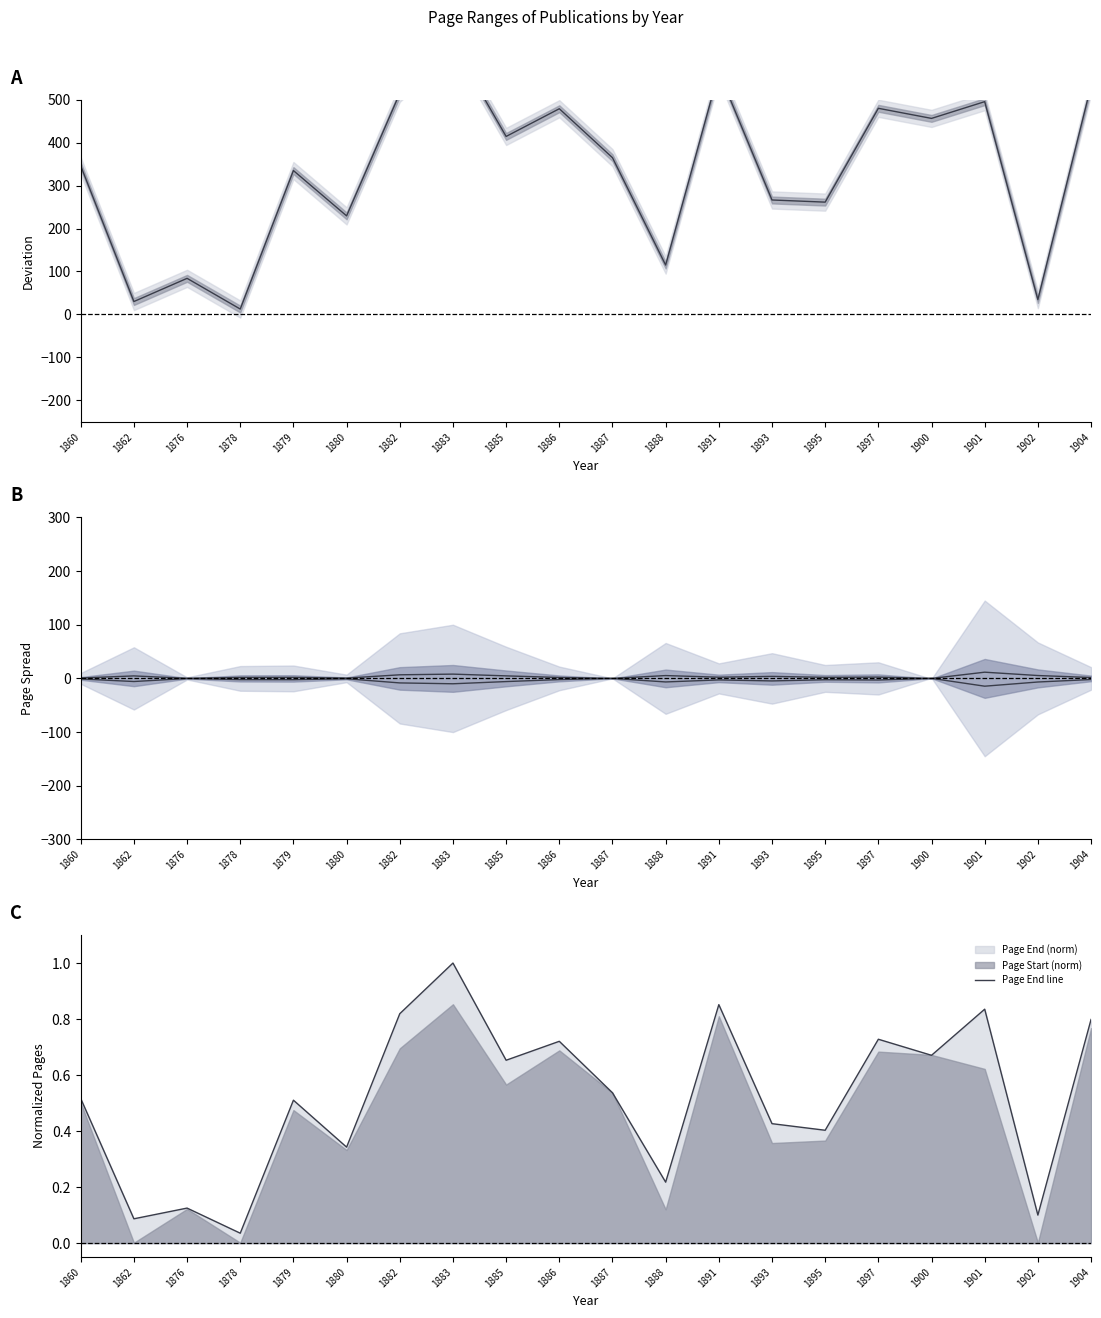

What is the sum of the Midpoint values at 1880 and 1878?

242.0